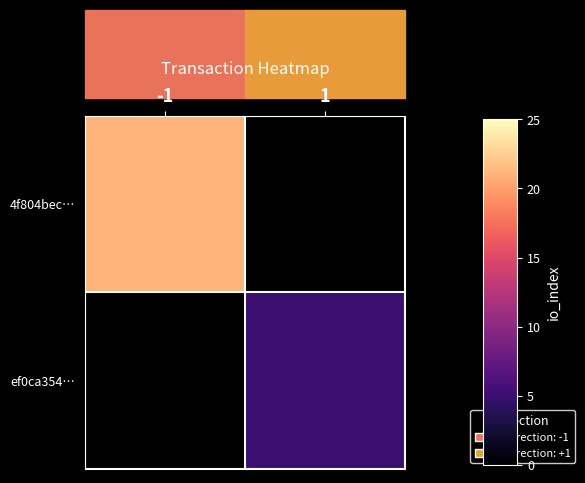

The 4f804bec… series shows 21.0 at -1. True or false?

True